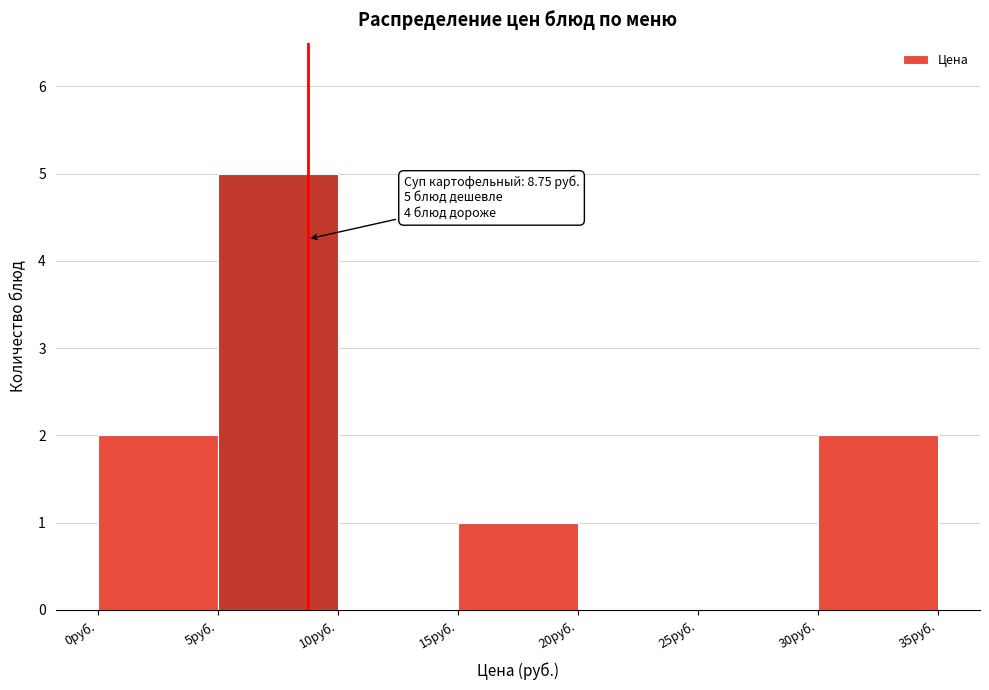

Which range on the x-axis has the tallest bar?

5 to 10